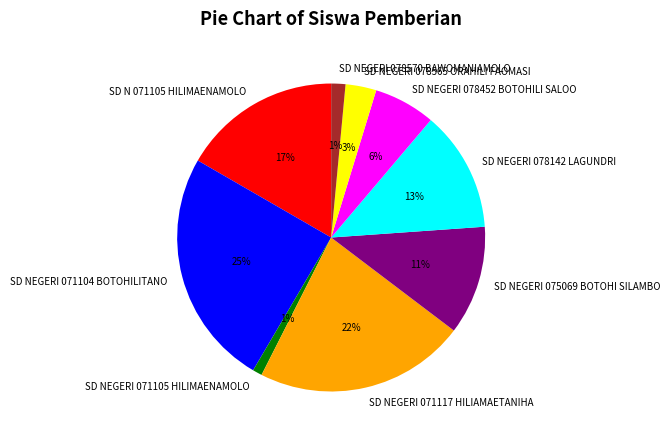

True or false: SD NEGERI 078452 BOTOHILI SALOO accounts for 17% of the total.

False